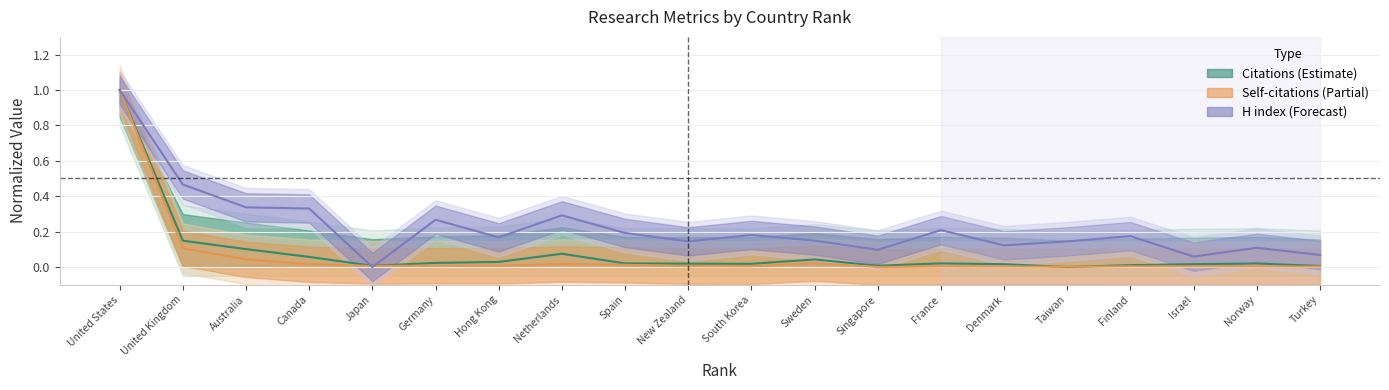

True or false: H index has more than 1 interior local peaks.

True